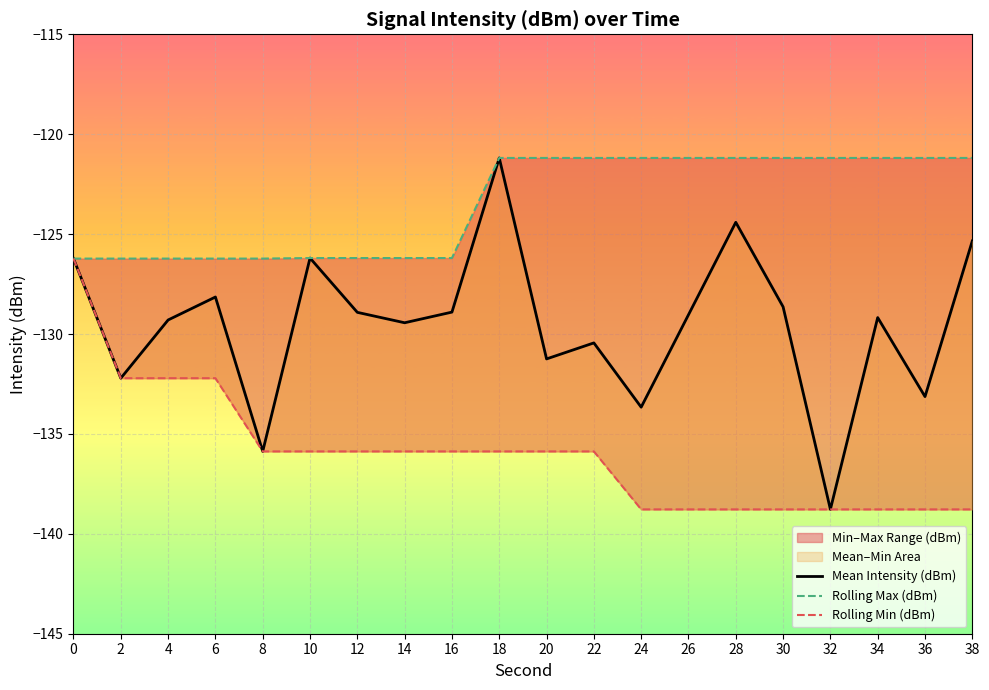

The Mean Intensity (dBm) series shows -61.0 at 6. True or false?

False